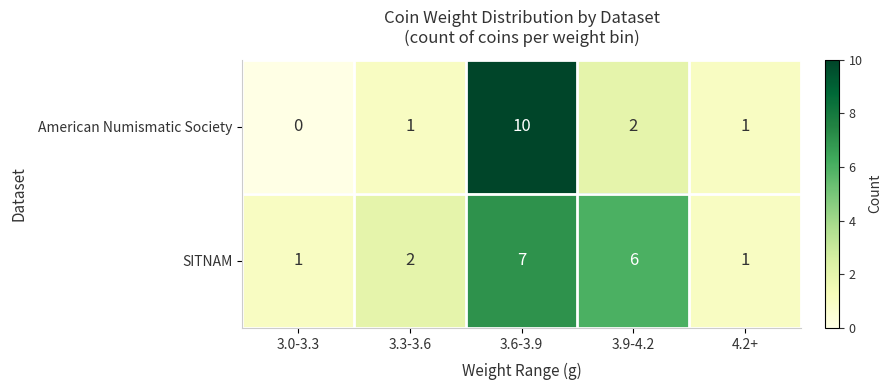

True or false: American Numismatic Society has a value of 6 at 3.6-3.9.

False